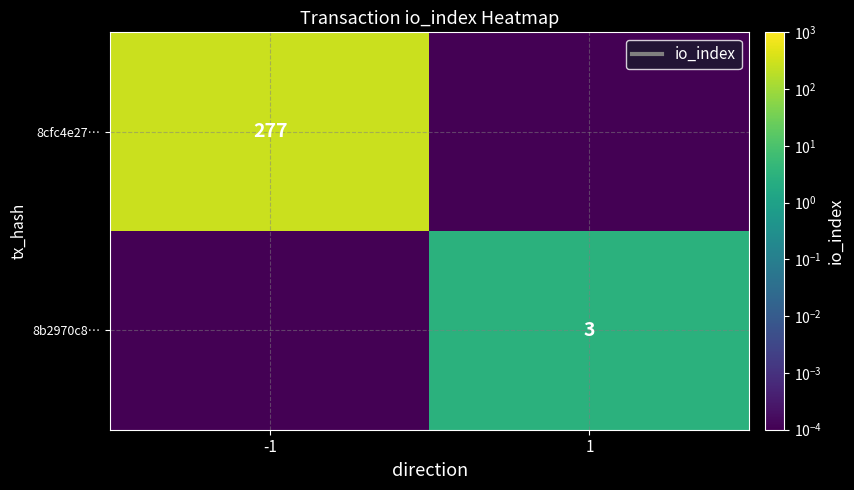

What is the difference between the maximum and minimum values in the 8cfc4e27… series?

277.0